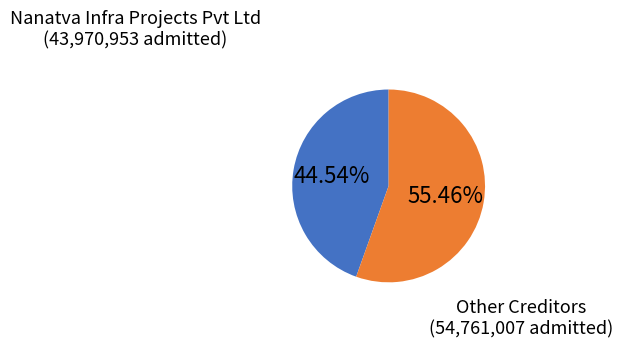

What is the largest slice in the pie chart?

Other Creditors